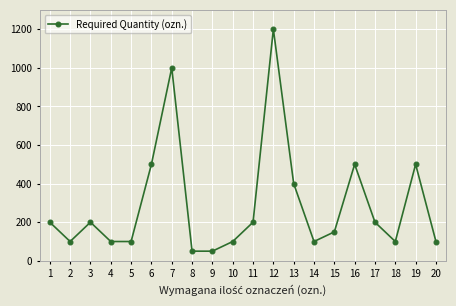

What is the sum of the values at 17 and 4?

300